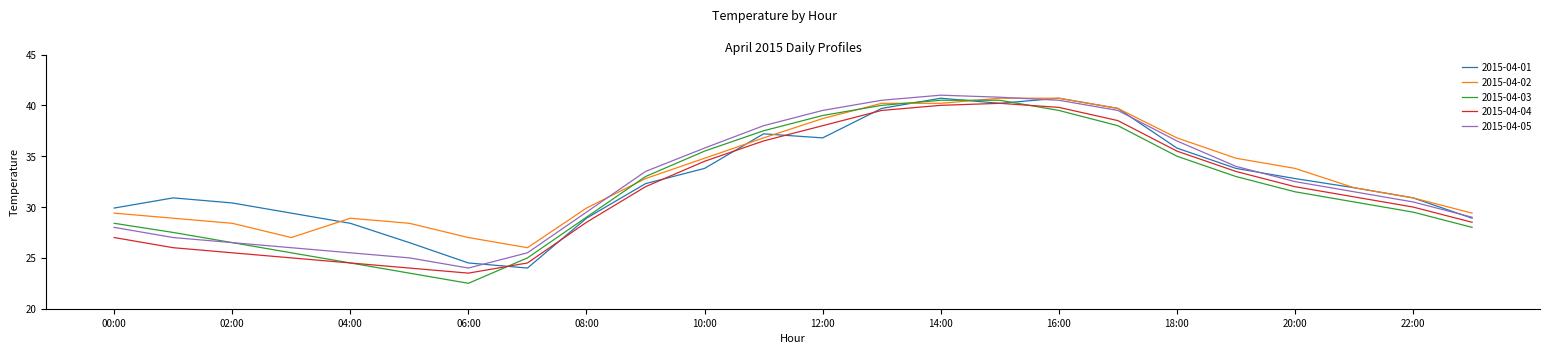

Which series has the largest range (max minus min)?

2015-04-03